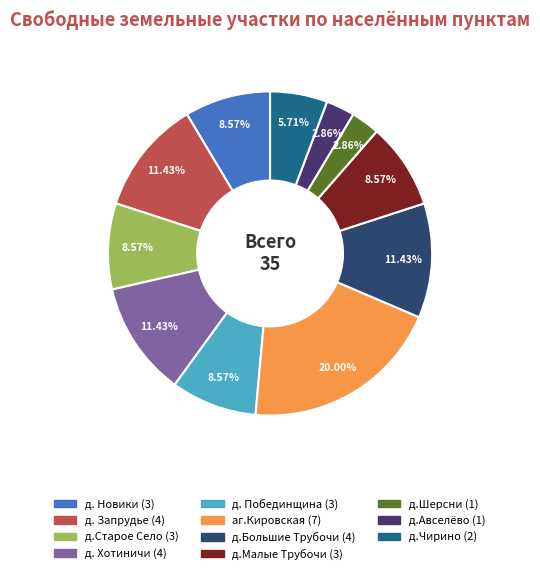

To the nearest percent, what is the difference between the аг.Кировская and д.Авселёво slice percentages?

17%